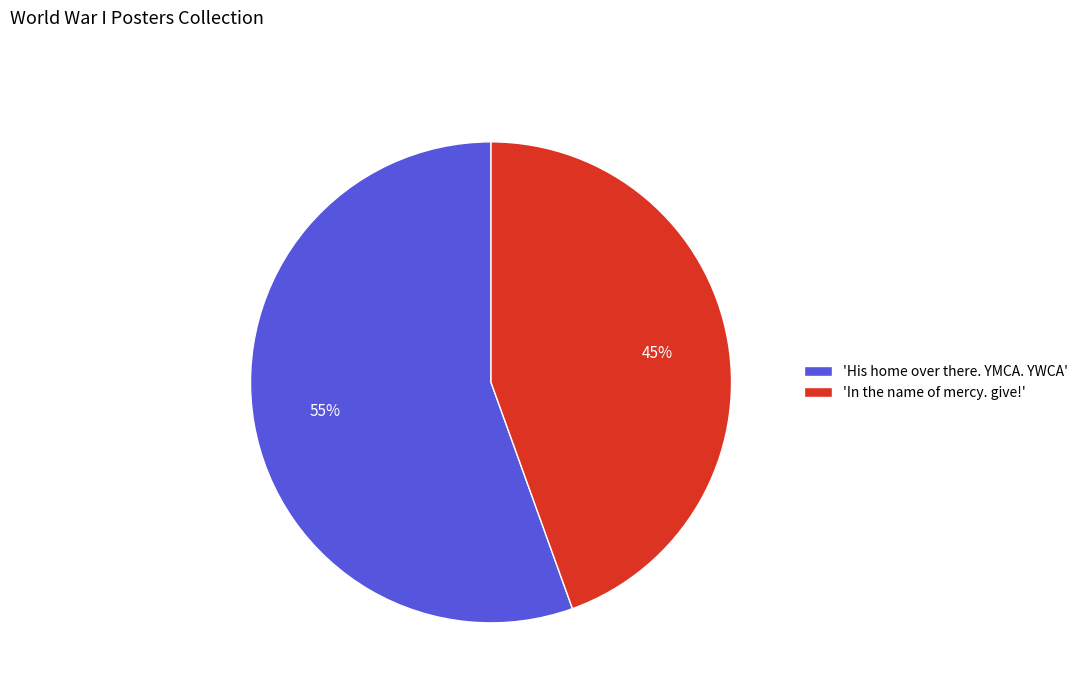

Is the sum of 'In the name of mercy. give!' and 'His home over there. YMCA. YWCA' greater than half?

Yes